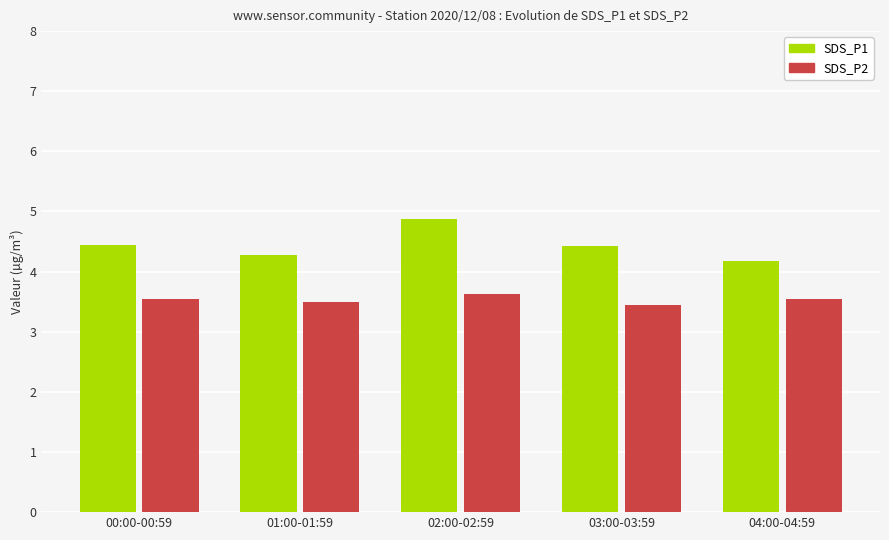

What is the minimum value shown in the chart?

3.5